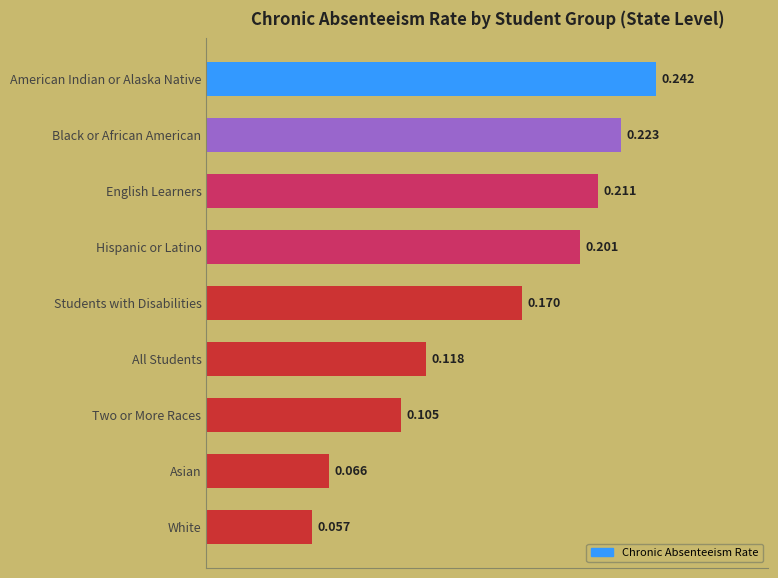

What is the label of the 9th bar from the bottom?

American Indian or Alaska Native